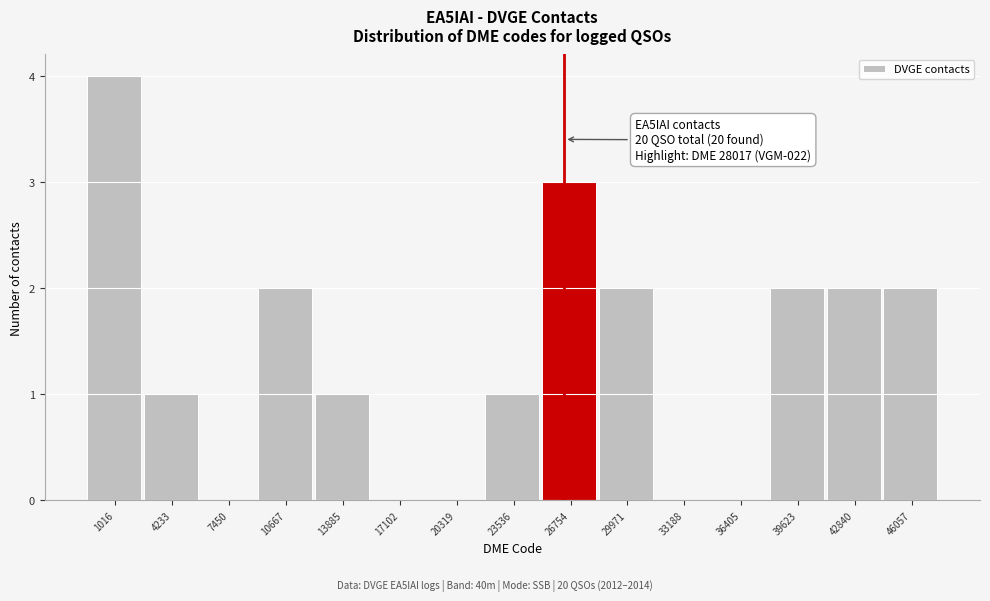

Reading left to right, transcribe all the data shown in this chart.

1016=4	4233=1	7450=0	10667=2	13885=1	17102=0	20319=0	23536=1	26754=3	29971=2	33188=0	36405=0	39623=2	42840=2	46057=2